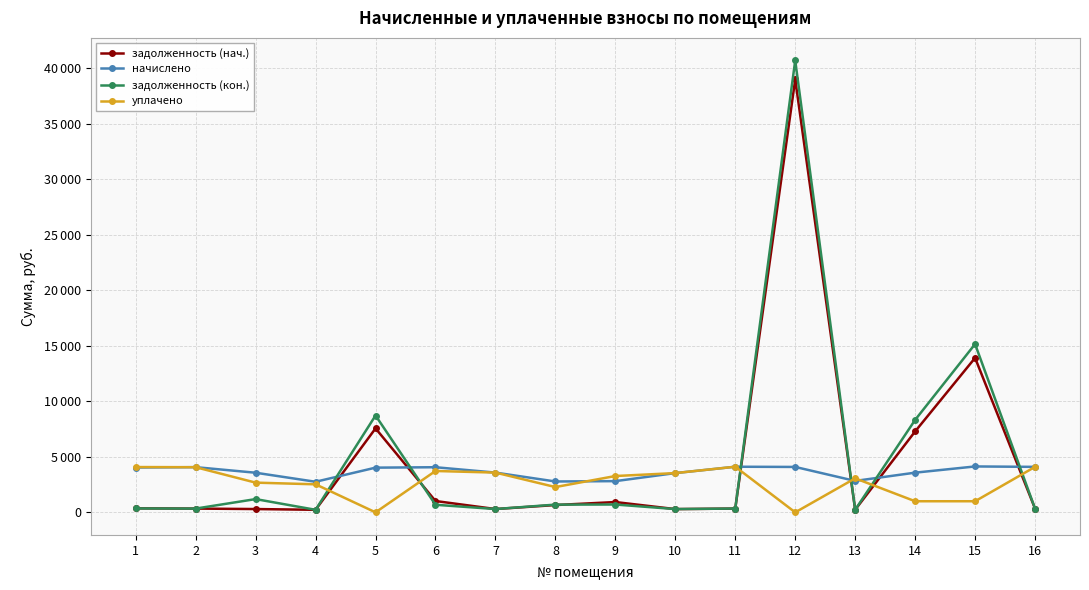

What are all the series names shown in the legend?

задолженность (нач.), начислено, задолженность (кон.), уплачено